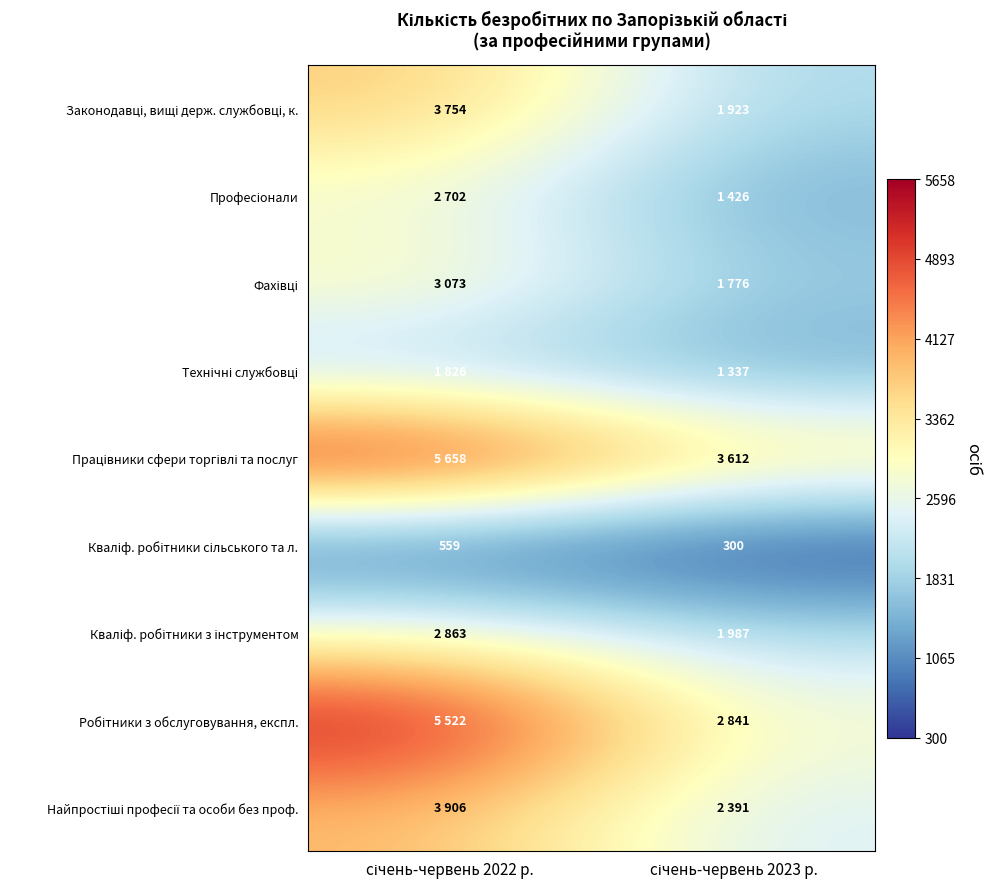

What is the difference between the highest and lowest values at січень-червень 2022 р.?

5099